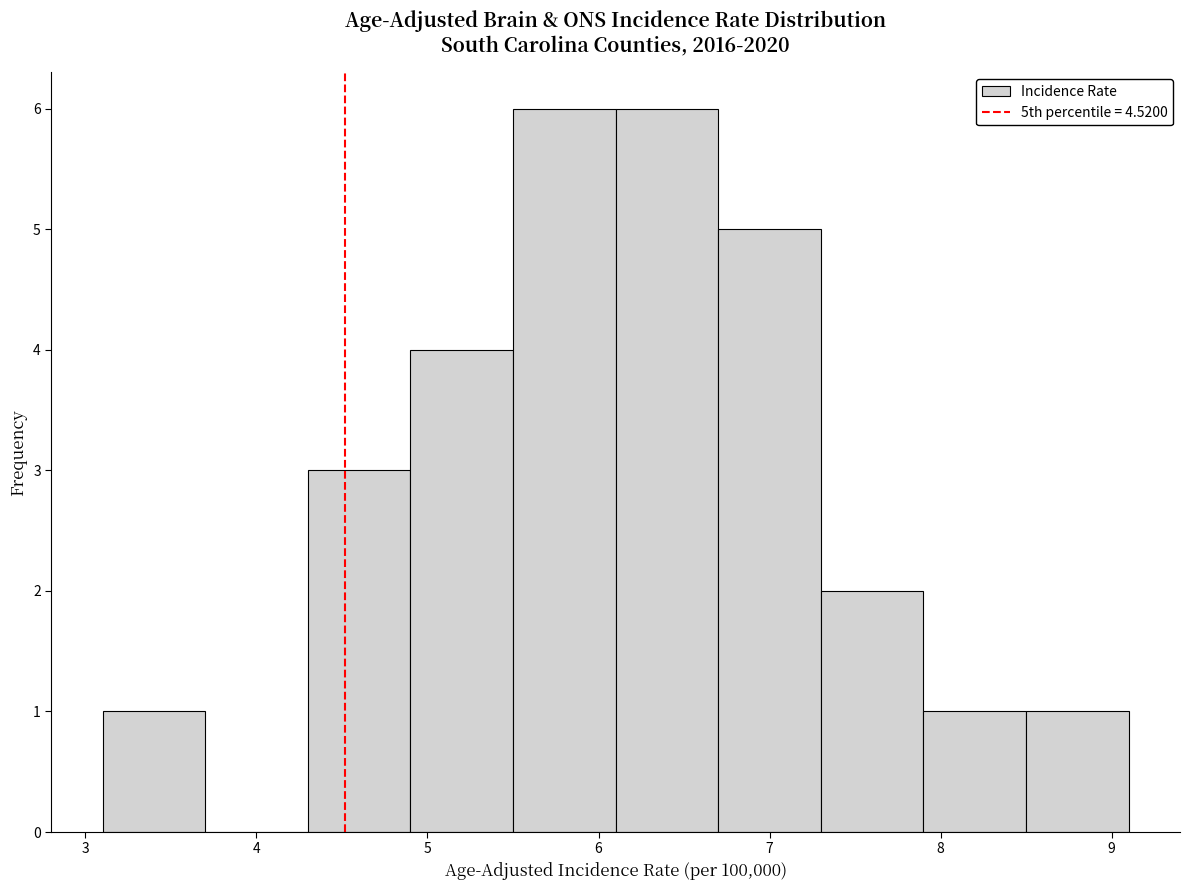

Reading left to right, list every bar in this chart as the range it spans on the x-axis followed by its height. The values are not printed on the chart, so give them approximately, as read against the axis.

3.1 to 3.7: 1
3.7 to 4.3: 0
4.3 to 4.9: 3
4.9 to 5.5: 4
5.5 to 6.1: 6
6.1 to 6.7: 6
6.7 to 7.3: 5
7.3 to 7.9: 2
7.9 to 8.5: 1
8.5 to 9.1: 1